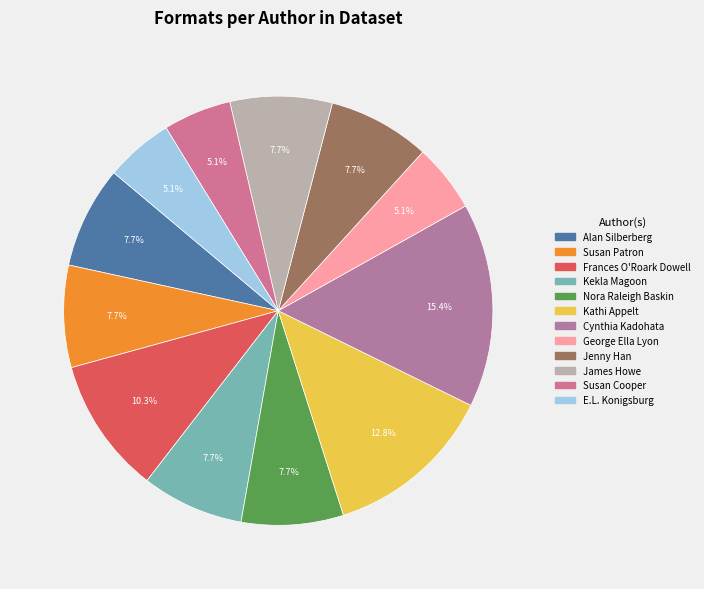

Between James Howe and E.L. Konigsburg, which is larger?

James Howe